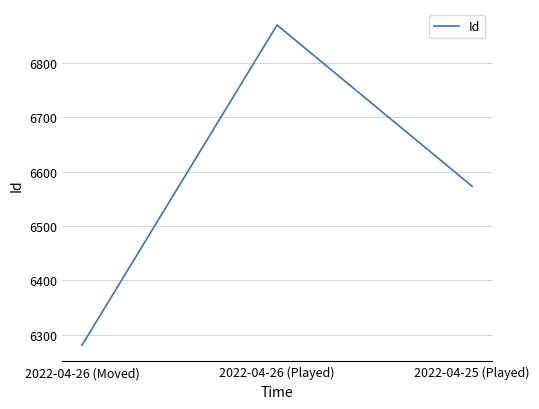

What is the change in value from 2022-04-26 (Moved) to 2022-04-25 (Played)?

+292